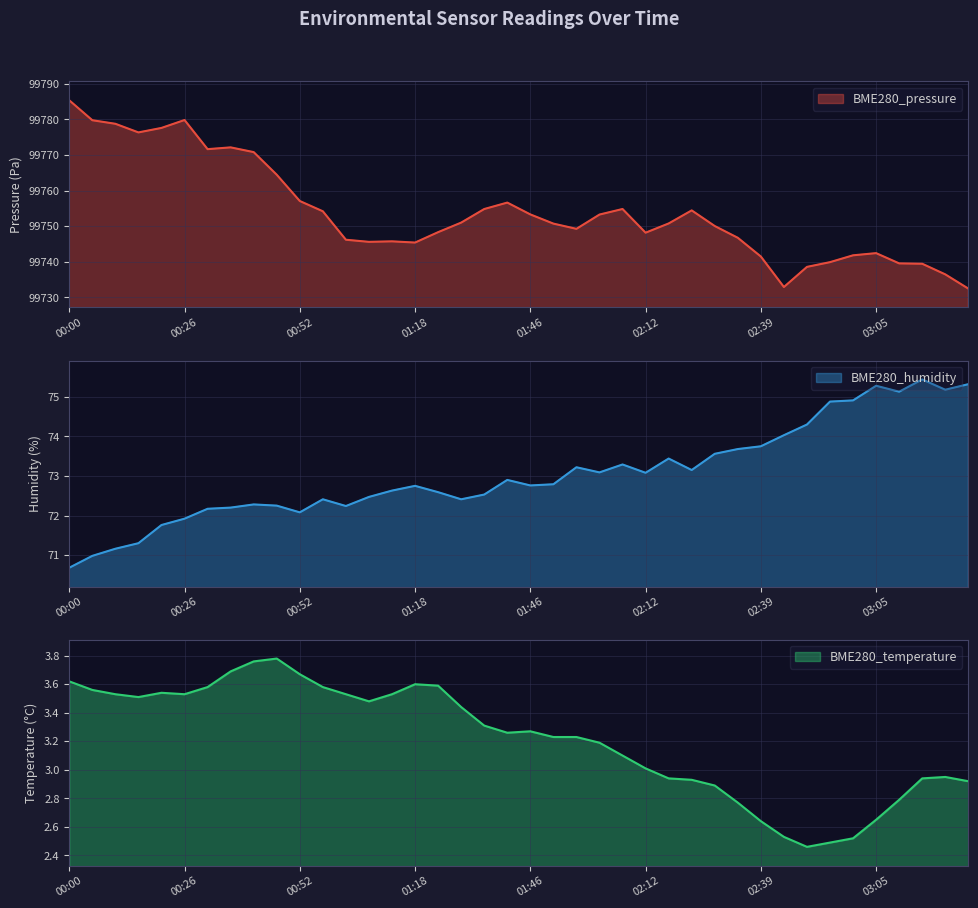

In BME280_humidity, how many points are lower than both neighbors (excluding endpoints)?

9